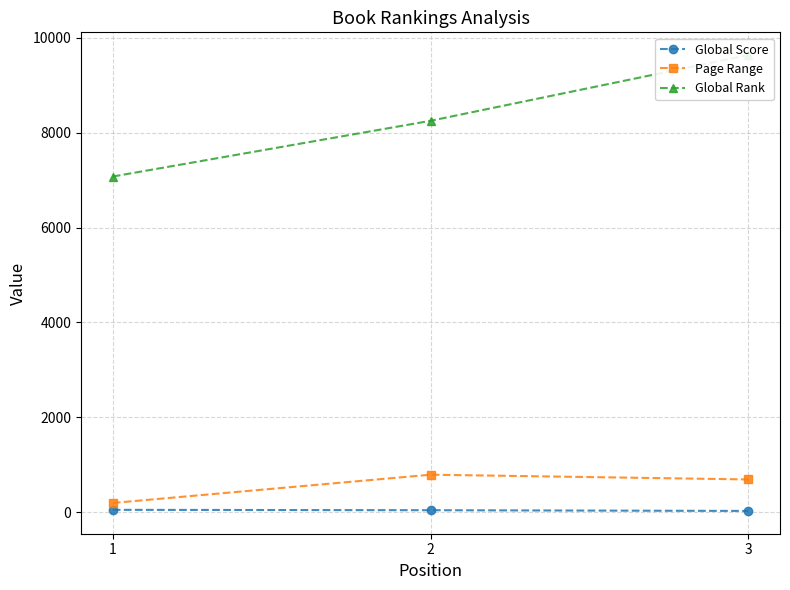

Reading left to right, extract all data points from this chart.

Global Score: 47	39	24
Page Range: 192	788	688
Global Rank: 7076	8251	9636